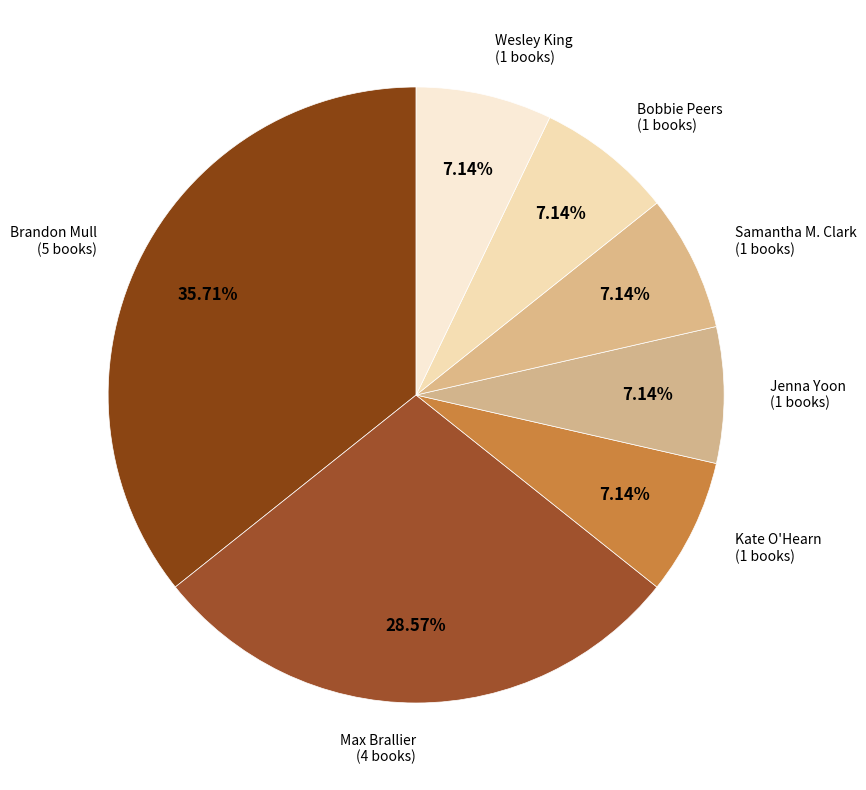

Do Bobbie Peers and Jenna Yoon together represent more than half of the pie?

No